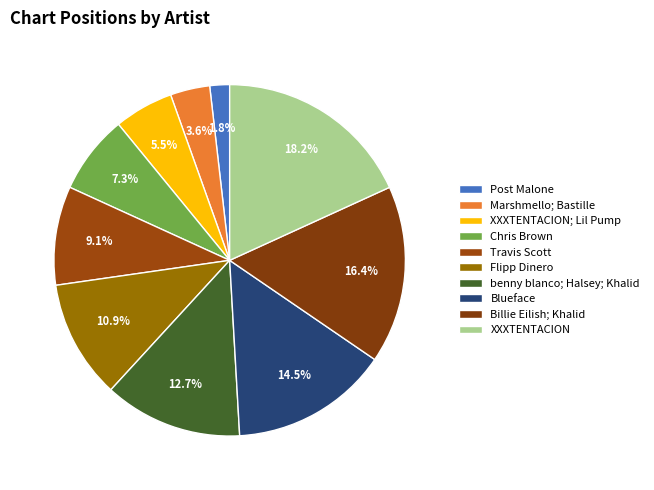

How many segments does this pie chart have?

10